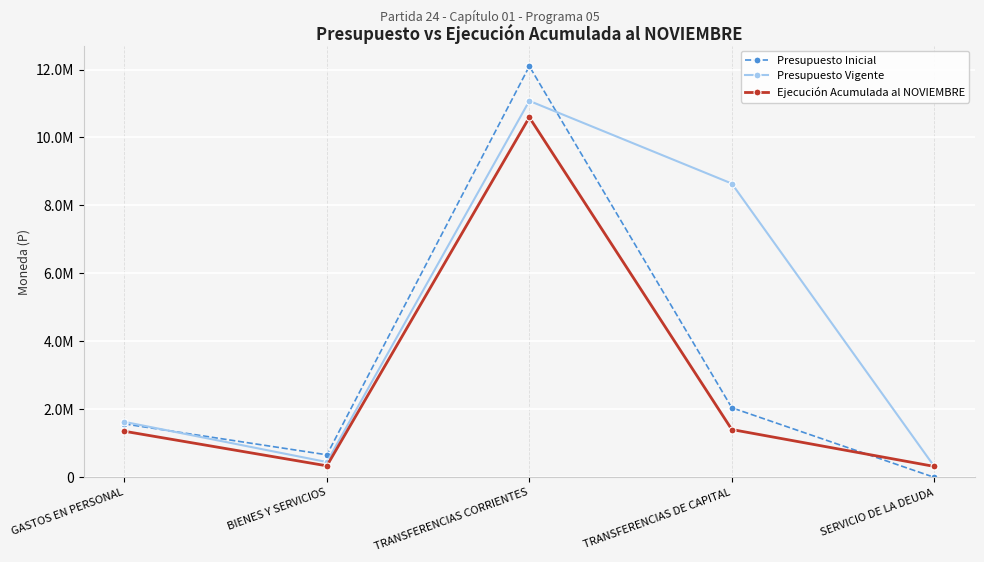

What is the difference between the Presupuesto Vigente values at TRANSFERENCIAS DE CAPITAL and GASTOS EN PERSONAL?

7012174